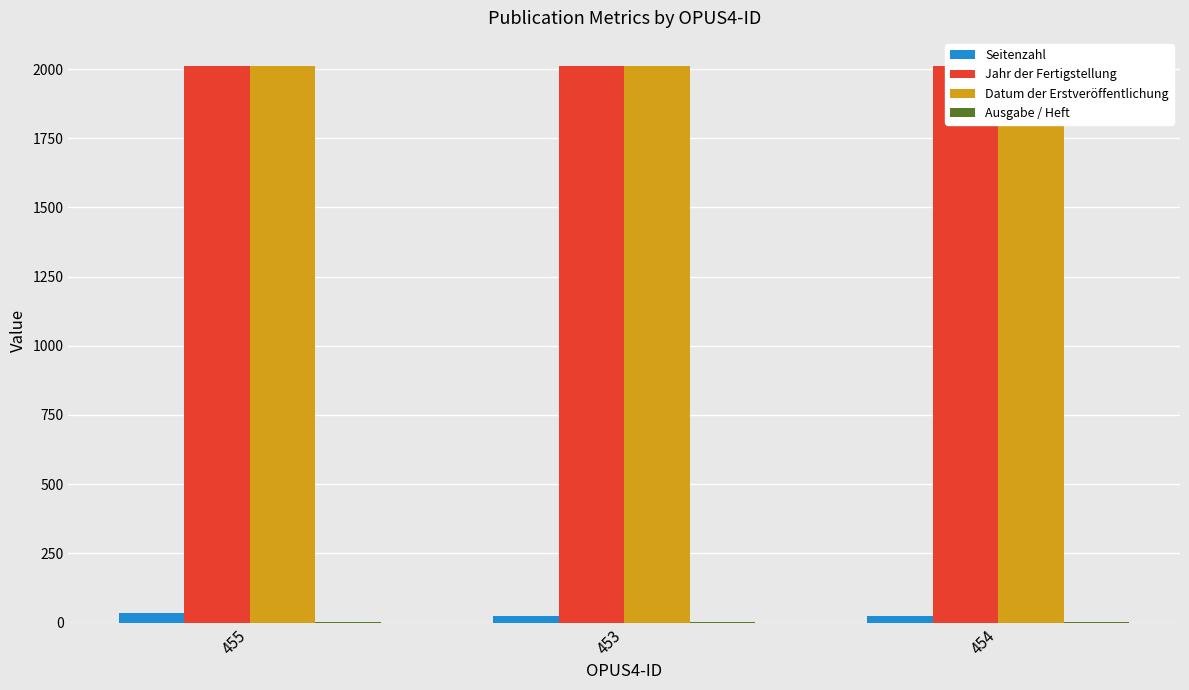

Reading left to right, transcribe all the data shown in this chart.

Seitenzahl: 455=33	453=25	454=24
Jahr der Fertigstellung: 455=2012	453=2011	454=2012
Datum der Erstveröffentlichung: 455=2012	453=2011	454=2012
Ausgabe / Heft: 455=1	453=2	454=1